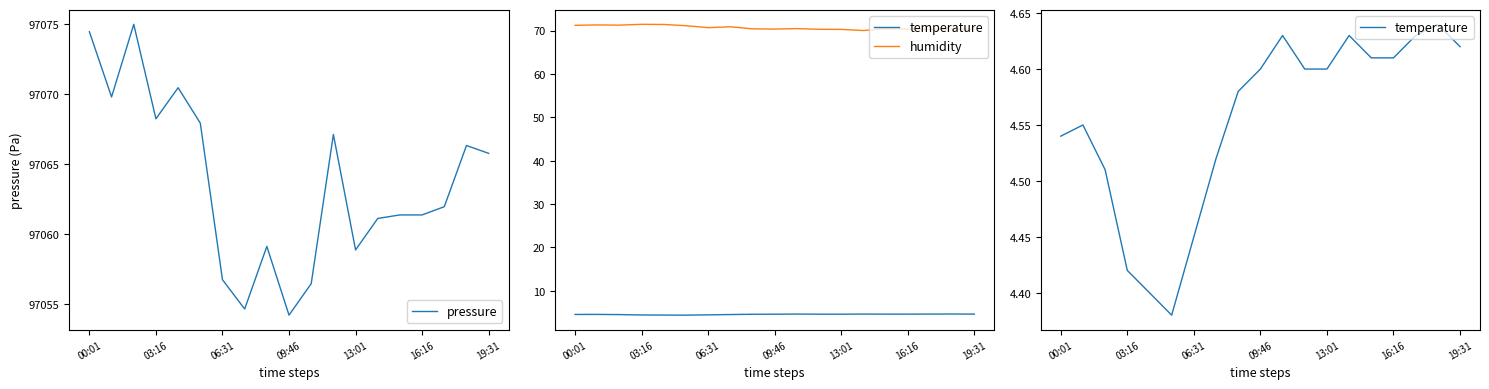

How many distinct data groups are displayed?

3